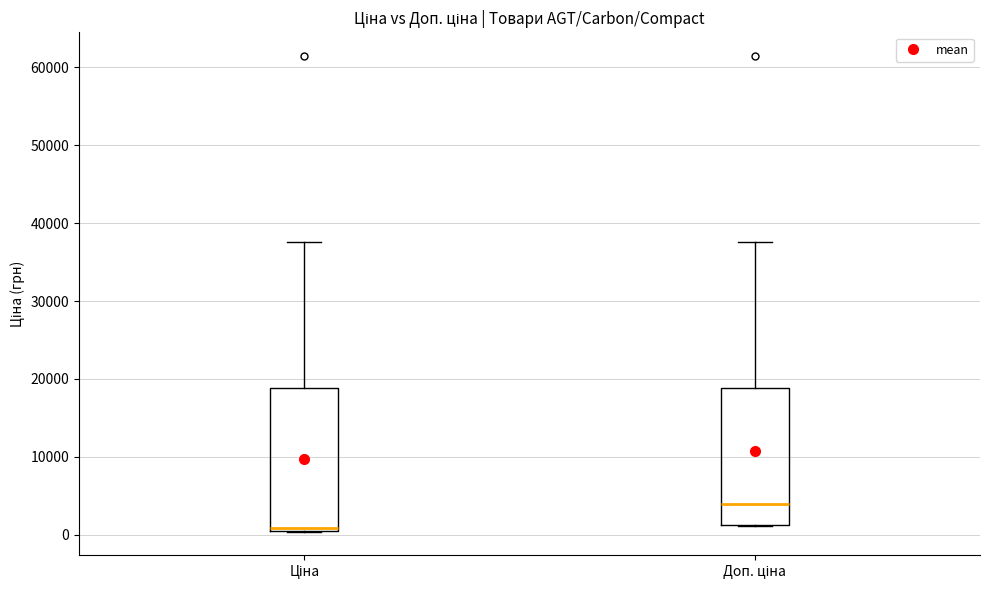

Reading left to right, transcribe this box plot: for each box, give where its median line is, the range the box spans, and where its two whiskers end, as read against the y-axis. The values are not printed on the chart, so give them approximately, as read against the axis.

Ціна: median 1000, box 1000 to 19000, whiskers 0 to 38000
Доп. ціна: median 4000, box 1000 to 19000, whiskers 1000 to 38000